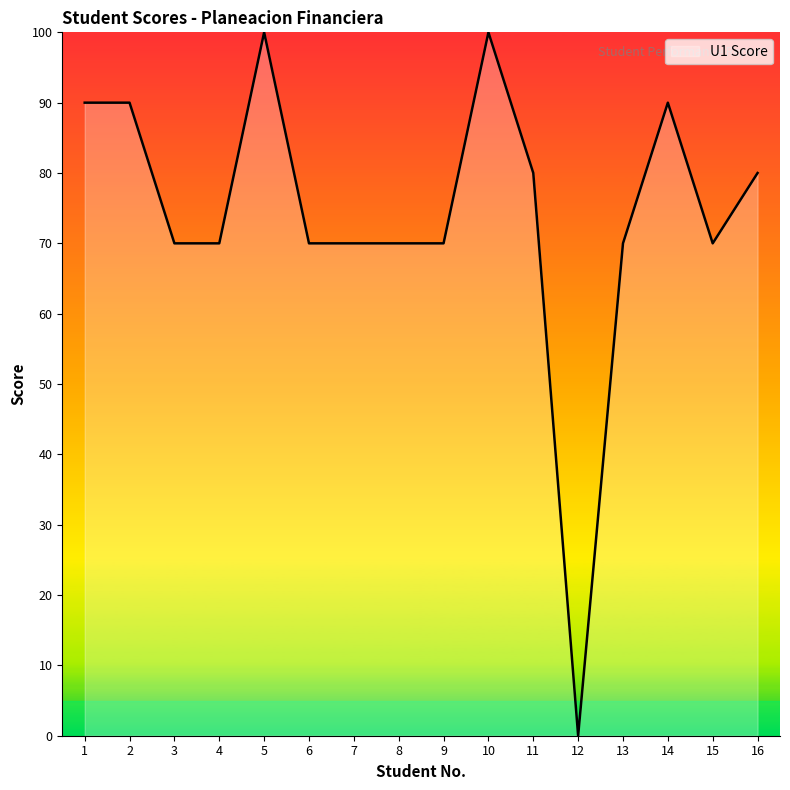

Is it true that the value at 2 is 90?

True